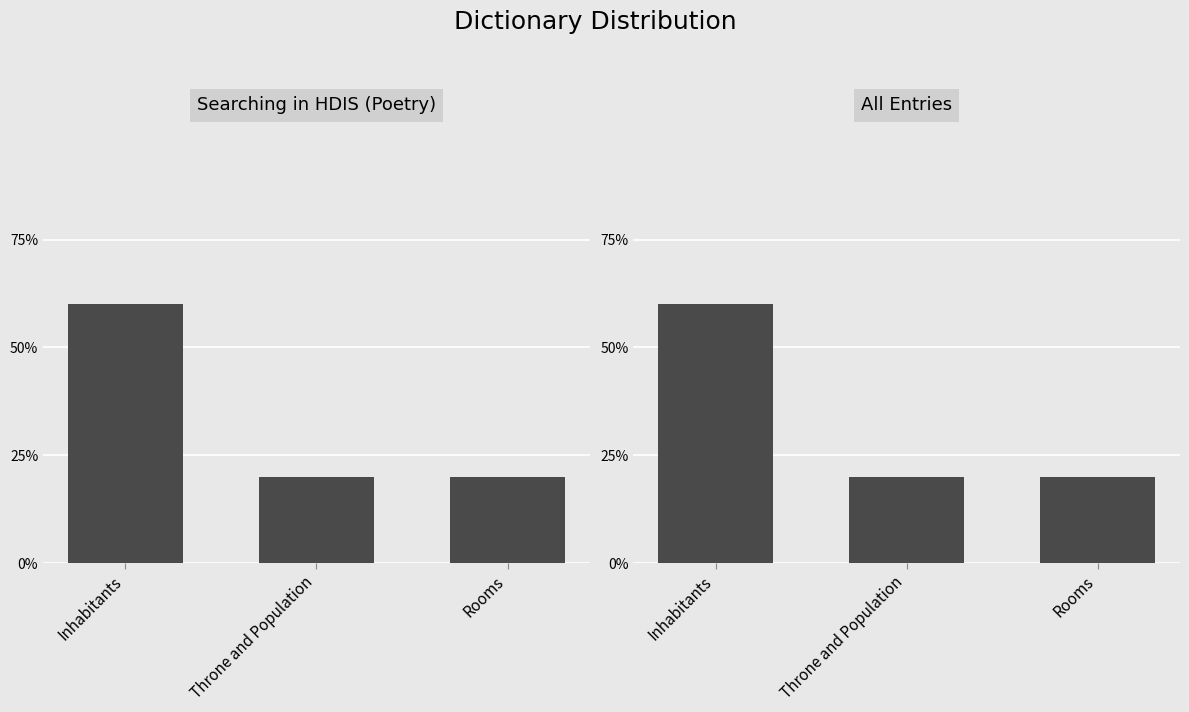

How many series are shown in this chart?

1